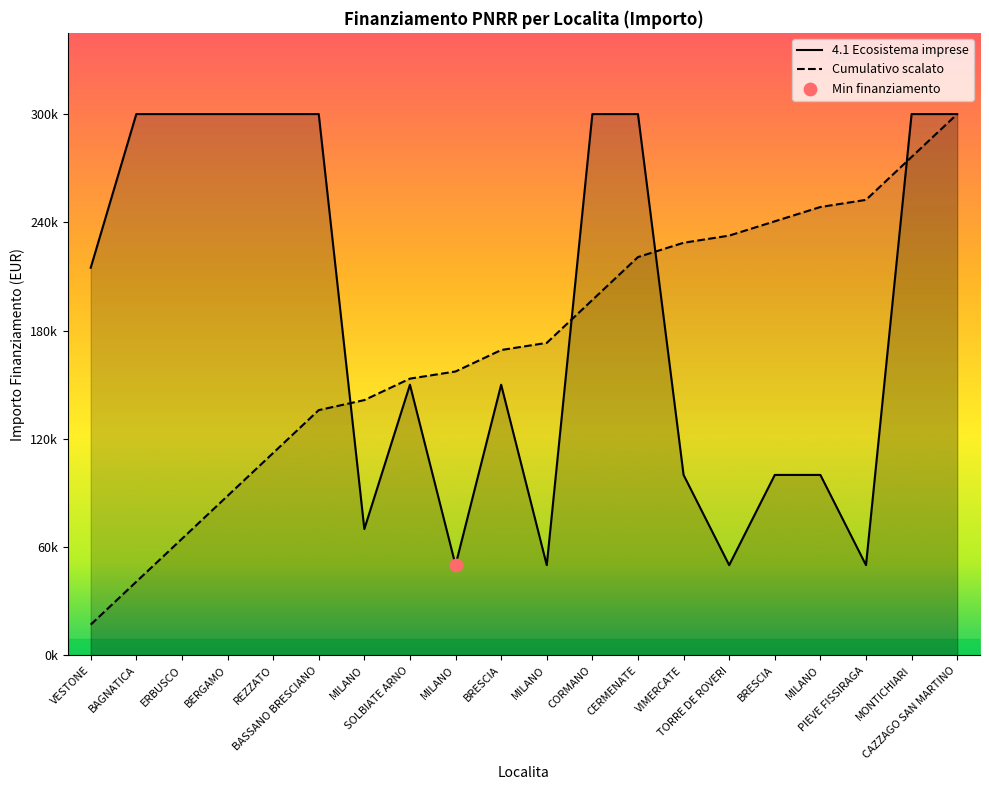

Approximately how many times larger is the value at MILANO compared to TORRE DE ROVERI?

1.0